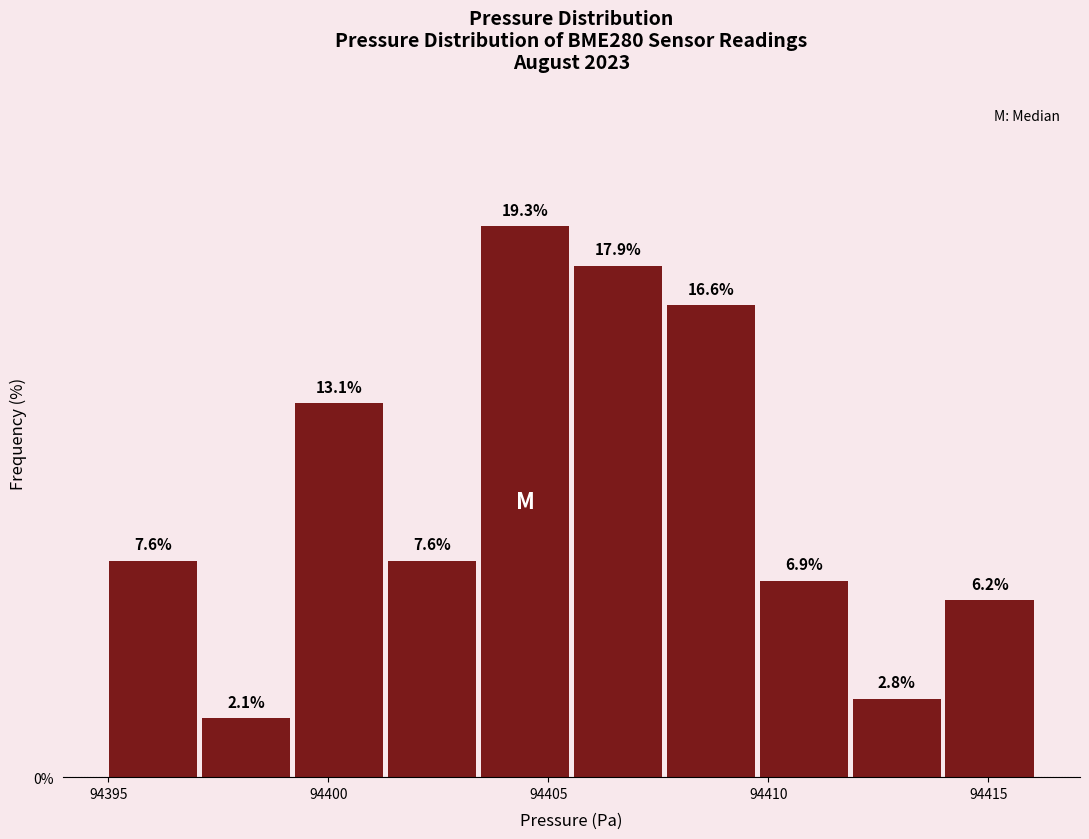

How tall is the bar that spans 94405.5 to 94407.5 on the x-axis? The bar edges are not printed on the chart, so give them approximately, as read against the axis.

17.9